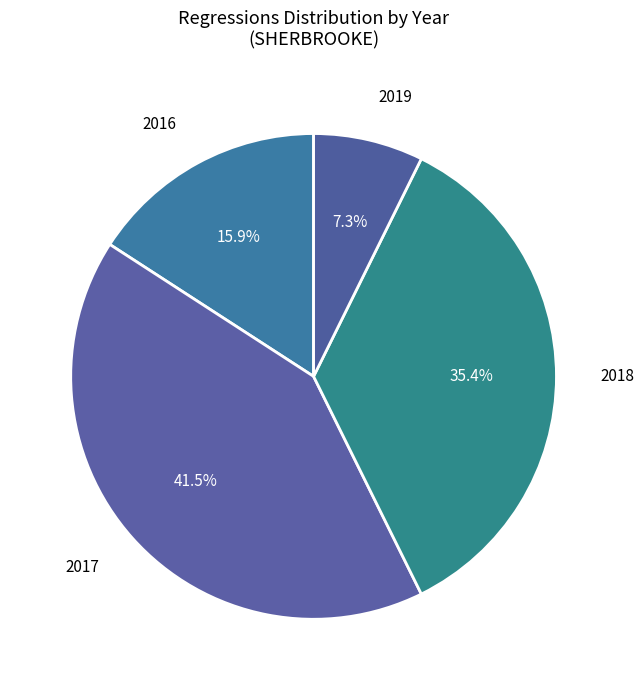

Count the number of slices in the pie.

4